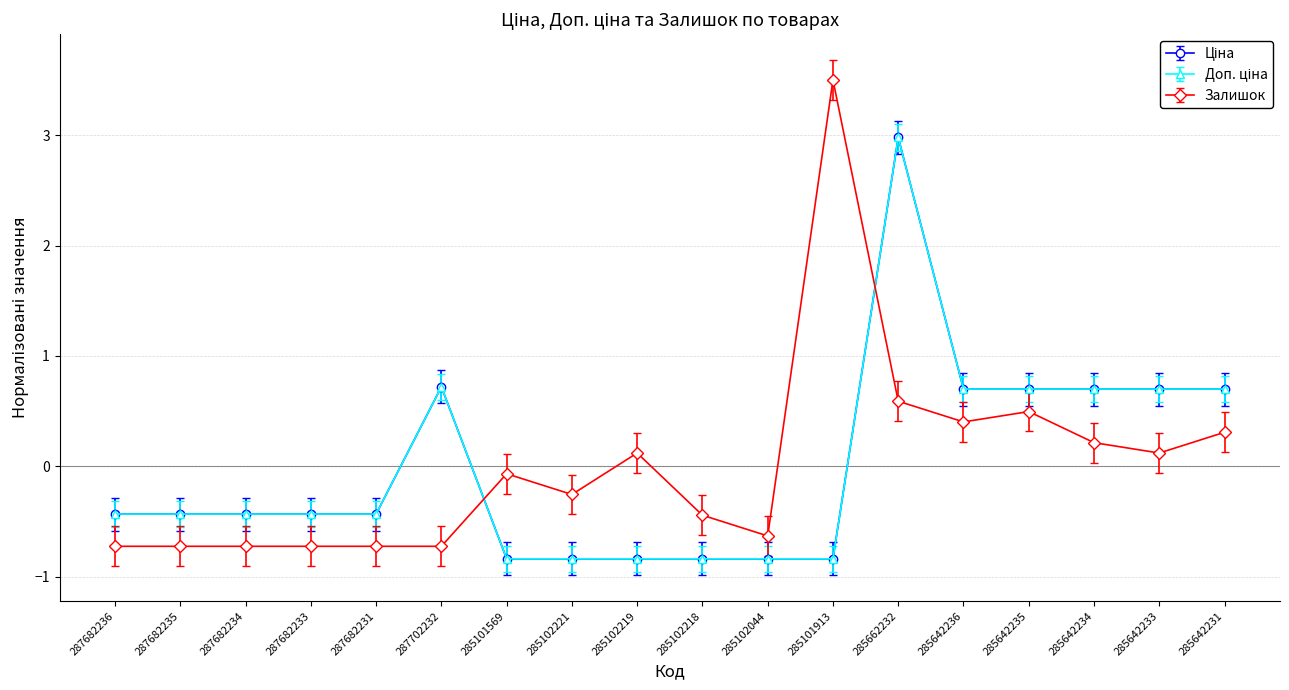

At which category is the sum across all series the highest?

285662232